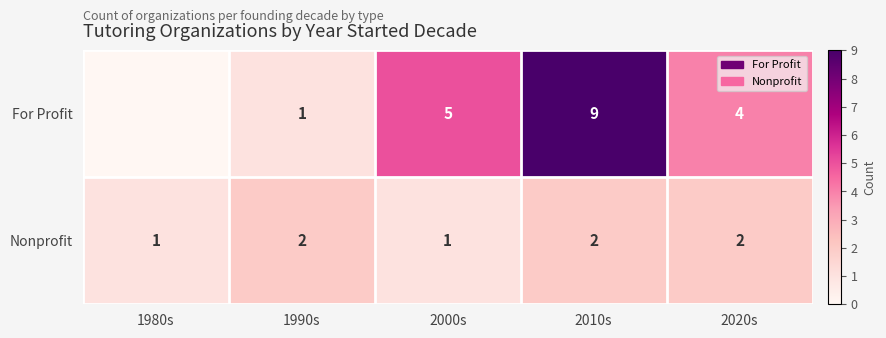

Between 1980s and 2010s, which is larger?

2010s